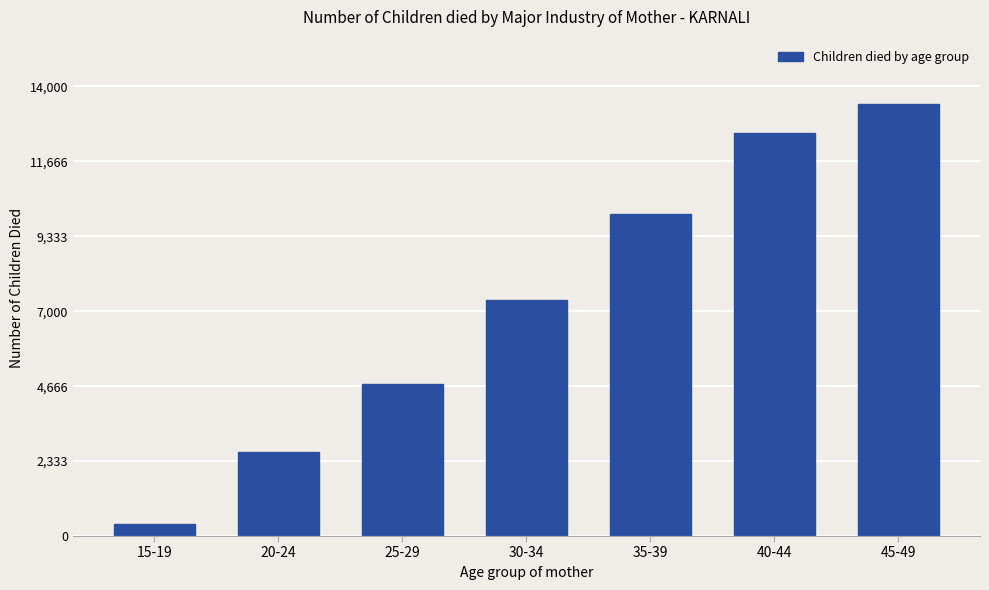

What is the label of the 7th bar from the left?

45-49